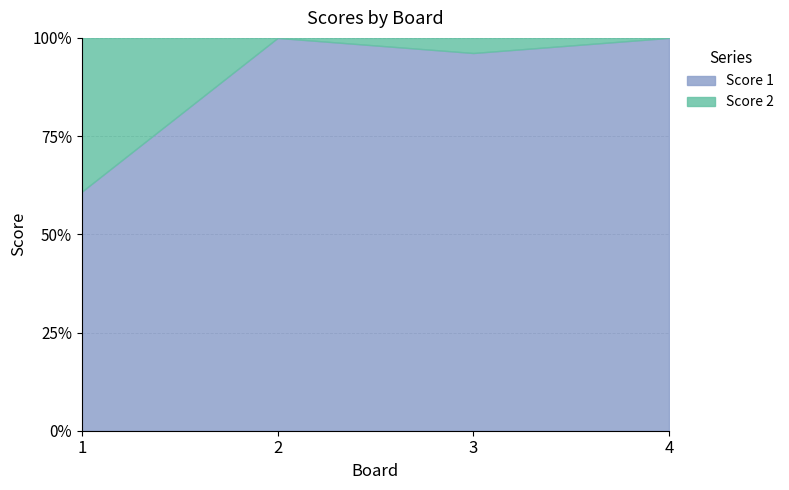

Which series has the largest total across all categories?

Score 1